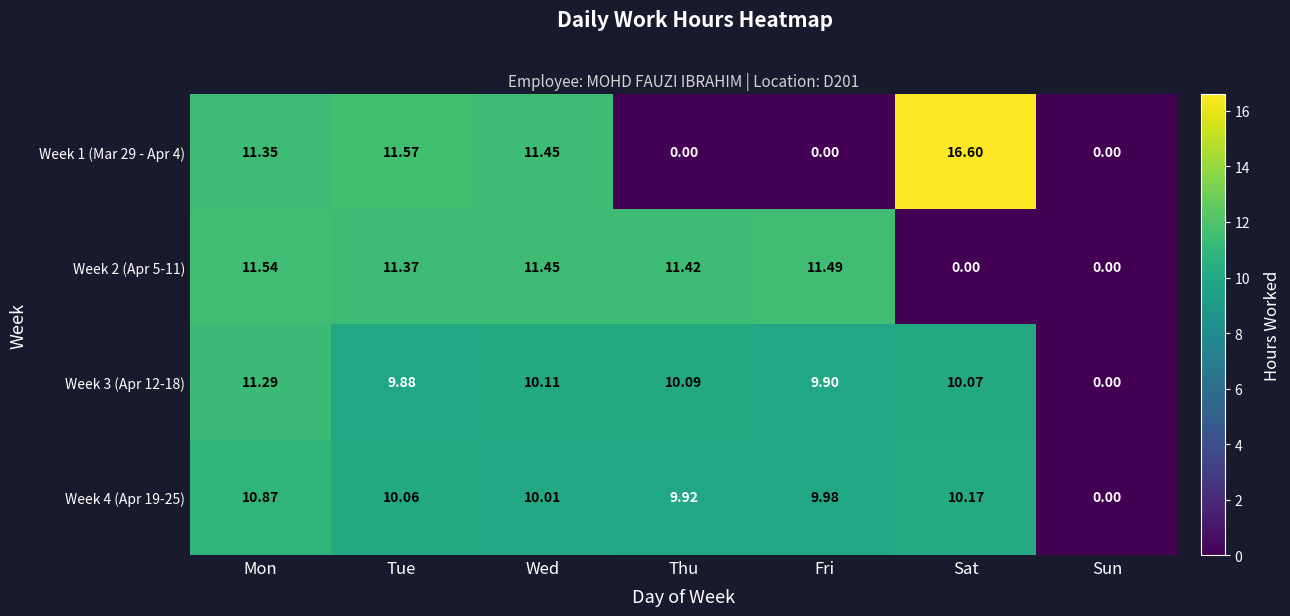

At which category is the sum across all series the highest?

Mon